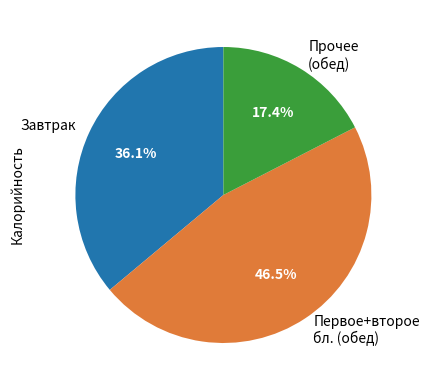

Is there any slice that represents more than half of the pie?

No